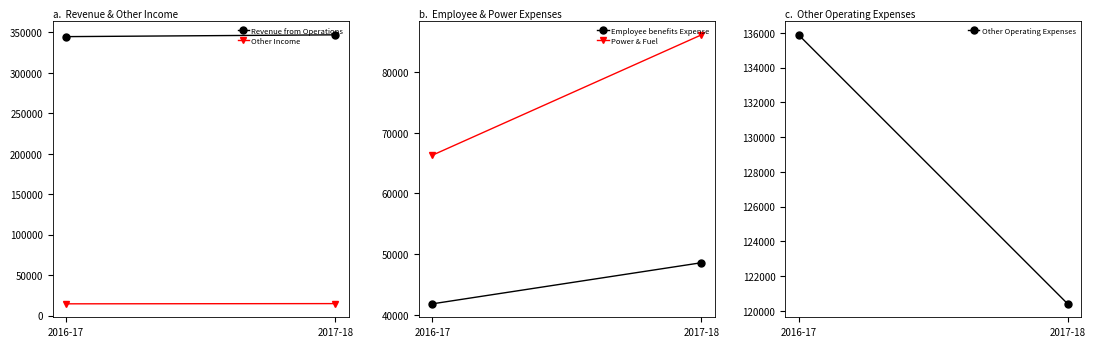

What is the value of the Revenue from Operations point at the 2nd from the left?

346947